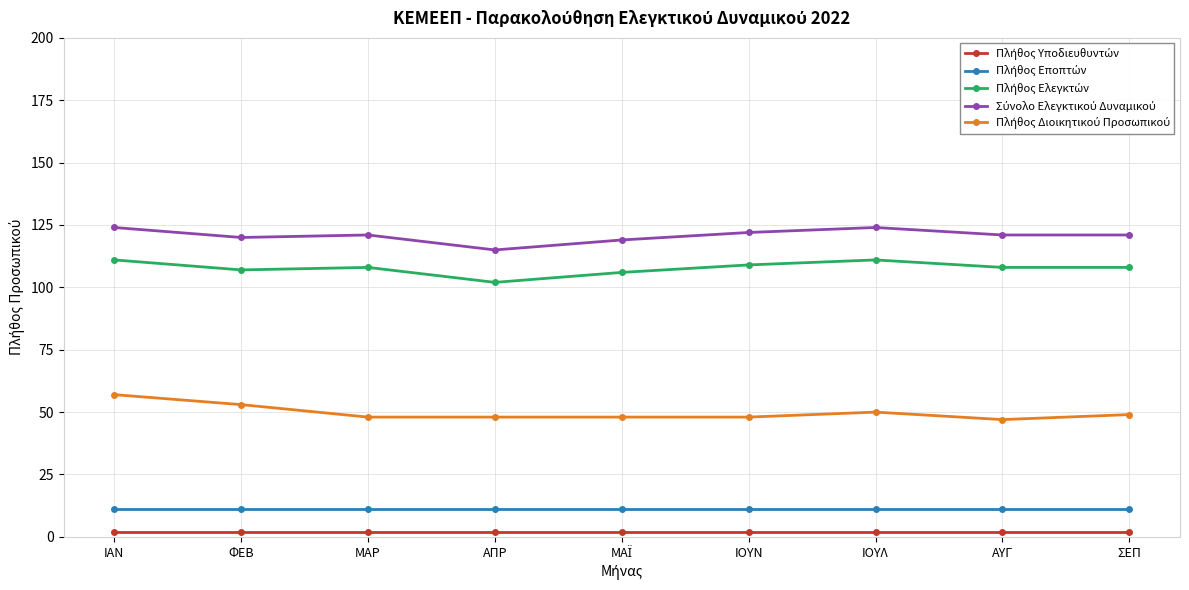

What is the label of the 7th point from the right?

ΜΑΡ